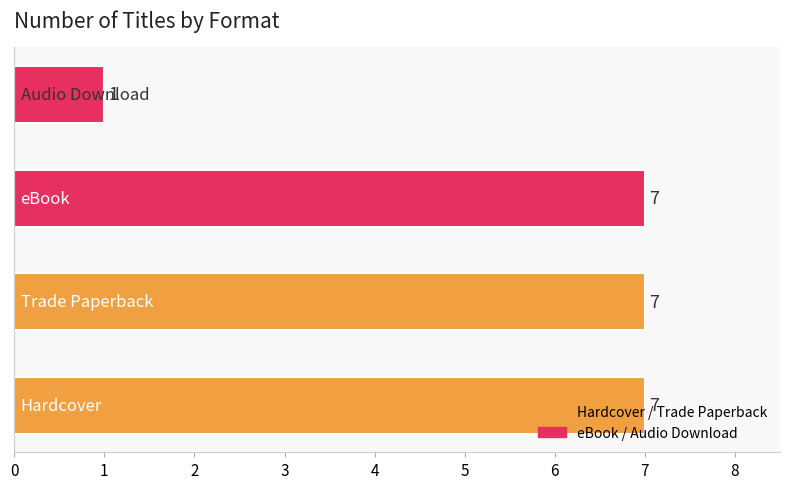

What is the maximum value shown in the chart?

7